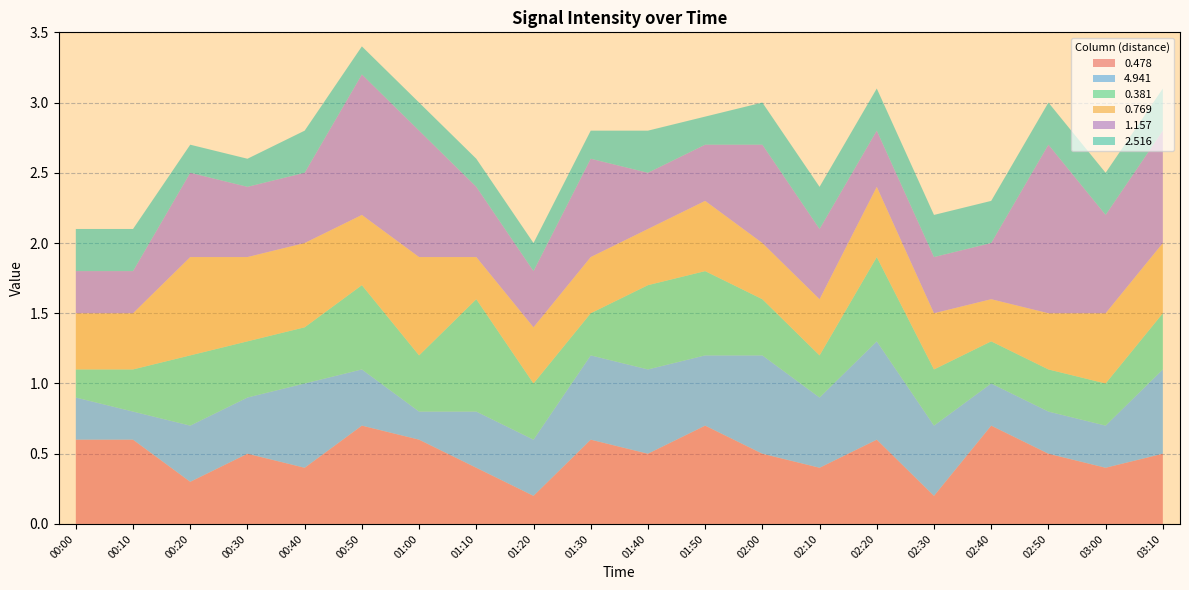

Reading right to left, extract all data points from this chart.

0.478: 03:10=0.5	03:00=0.4	02:50=0.5	02:40=0.7	02:30=0.2	02:20=0.6	02:10=0.4	02:00=0.5	01:50=0.7	01:40=0.5	01:30=0.6	01:20=0.2	01:10=0.4	01:00=0.6	00:50=0.7	00:40=0.4	00:30=0.5	00:20=0.3	00:10=0.6	00:00=0.6
4.941: 03:10=0.6	03:00=0.3	02:50=0.3	02:40=0.3	02:30=0.5	02:20=0.7	02:10=0.5	02:00=0.7	01:50=0.5	01:40=0.6	01:30=0.6	01:20=0.4	01:10=0.4	01:00=0.2	00:50=0.4	00:40=0.6	00:30=0.4	00:20=0.4	00:10=0.2	00:00=0.3
0.381: 03:10=0.4	03:00=0.3	02:50=0.3	02:40=0.3	02:30=0.4	02:20=0.6	02:10=0.3	02:00=0.4	01:50=0.6	01:40=0.6	01:30=0.3	01:20=0.4	01:10=0.8	01:00=0.4	00:50=0.6	00:40=0.4	00:30=0.4	00:20=0.5	00:10=0.3	00:00=0.2
0.769: 03:10=0.5	03:00=0.5	02:50=0.4	02:40=0.3	02:30=0.4	02:20=0.5	02:10=0.4	02:00=0.4	01:50=0.5	01:40=0.4	01:30=0.4	01:20=0.4	01:10=0.3	01:00=0.7	00:50=0.5	00:40=0.6	00:30=0.6	00:20=0.7	00:10=0.4	00:00=0.4
1.157: 03:10=0.8	03:00=0.7	02:50=1.2	02:40=0.4	02:30=0.4	02:20=0.4	02:10=0.5	02:00=0.7	01:50=0.4	01:40=0.4	01:30=0.7	01:20=0.4	01:10=0.5	01:00=0.9	00:50=1.0	00:40=0.5	00:30=0.5	00:20=0.6	00:10=0.3	00:00=0.3
2.516: 03:10=0.3	03:00=0.3	02:50=0.3	02:40=0.3	02:30=0.3	02:20=0.3	02:10=0.3	02:00=0.3	01:50=0.2	01:40=0.3	01:30=0.2	01:20=0.2	01:10=0.2	01:00=0.2	00:50=0.2	00:40=0.3	00:30=0.2	00:20=0.2	00:10=0.3	00:00=0.3